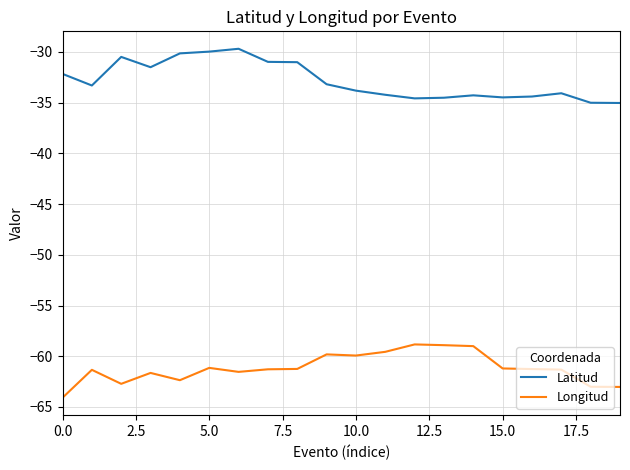

What is the difference between the maximum and minimum values in the Longitud series?

5.3